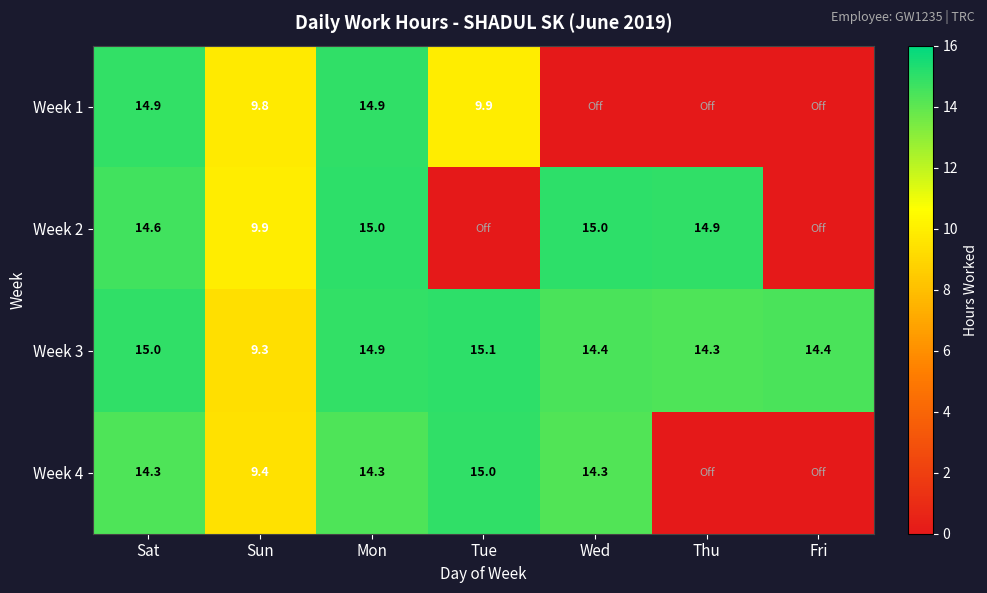

The value of Week 4 at Sun is 9.4. True or false?

True